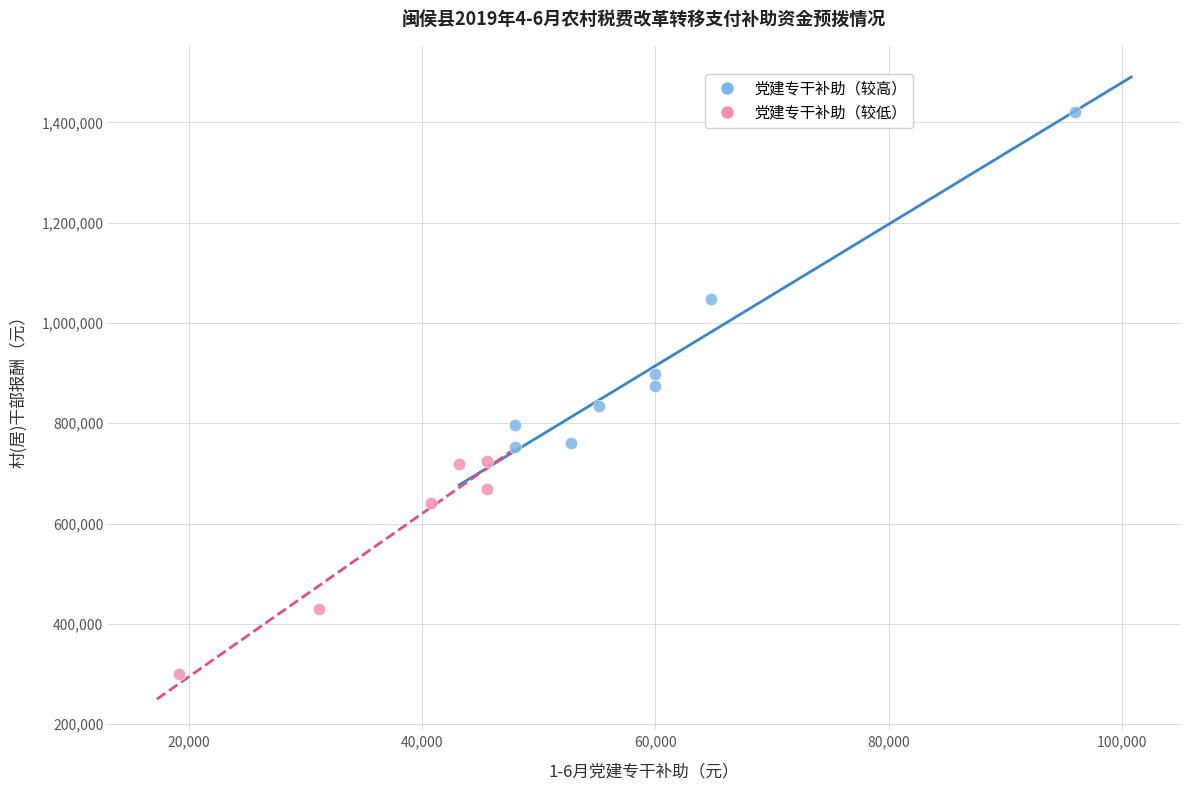

Which series has the widest spread of Y values?

党建专干补助（较高）